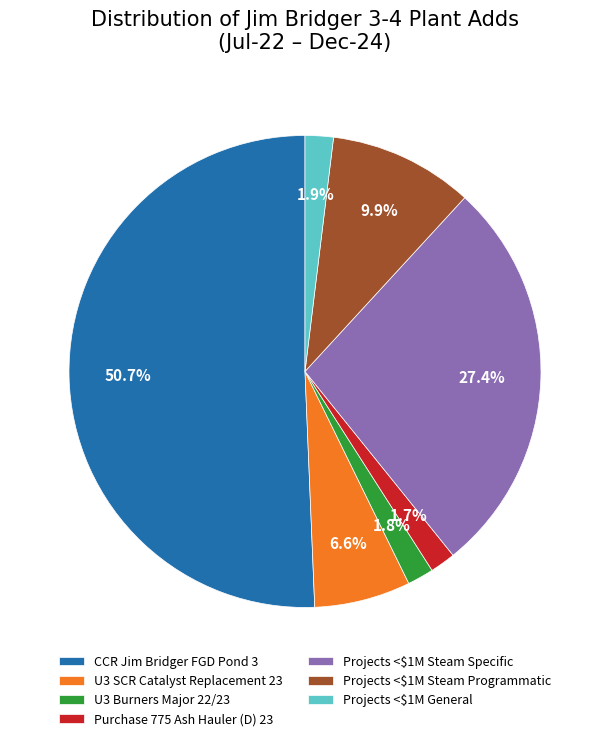

True or false: CCR Jim Bridger FGD Pond 3 accounts for 37% of the total.

False